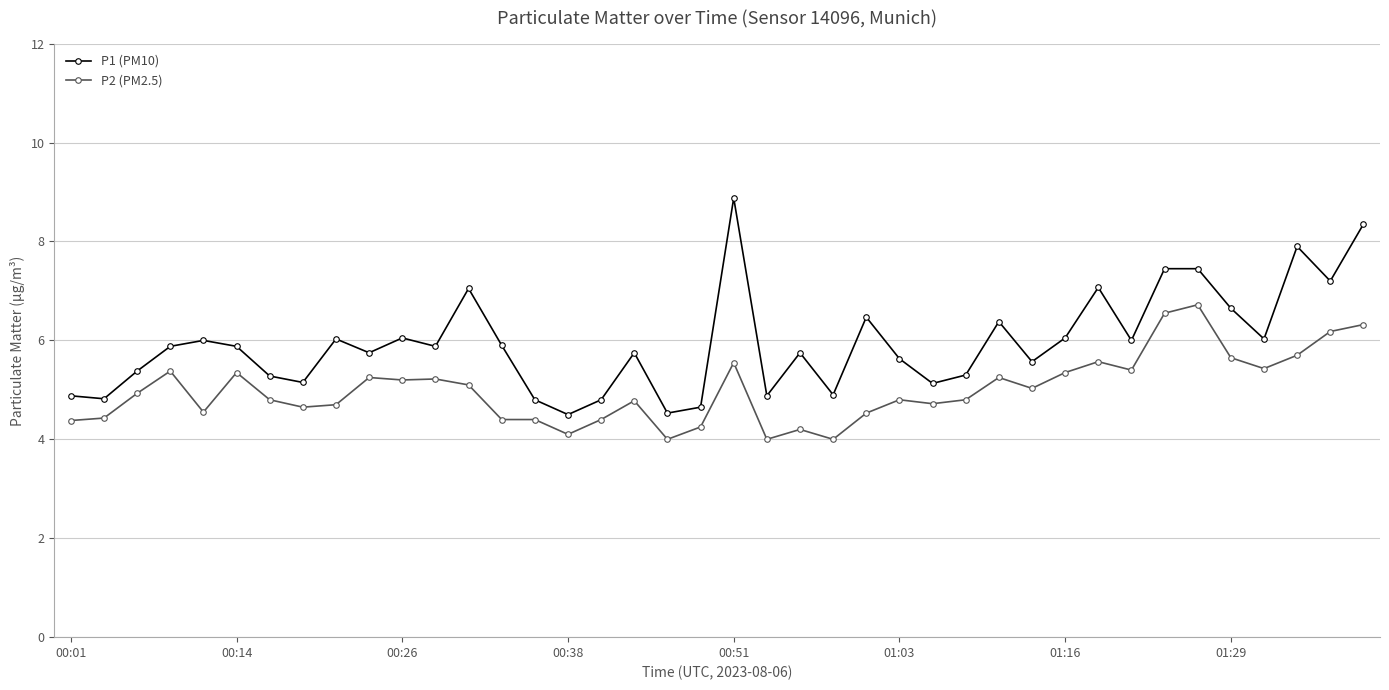

List the series in order of their overall mean, highest first.

P1 (PM10), P2 (PM2.5)